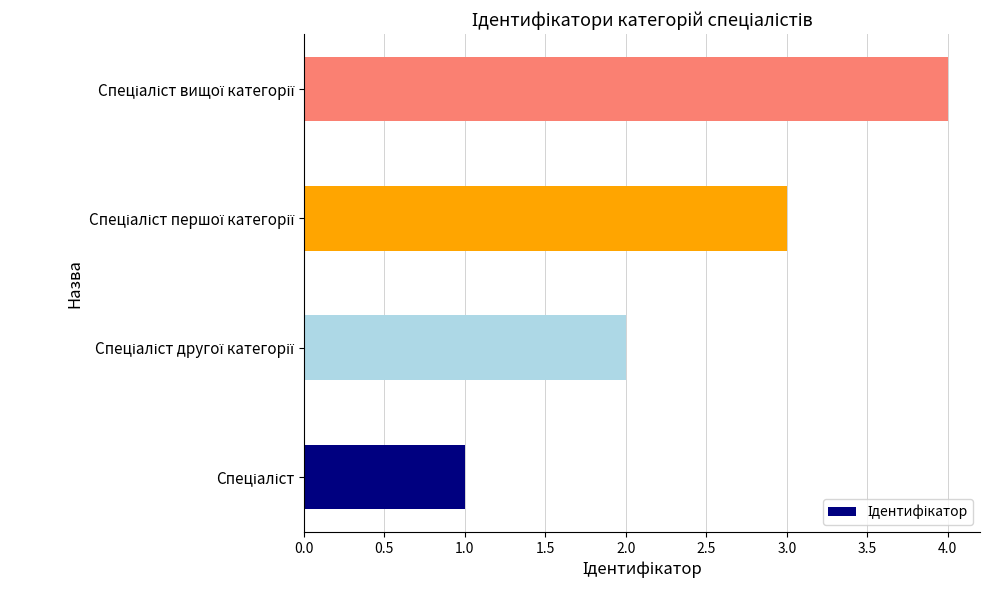

What is the sum of all values?

10